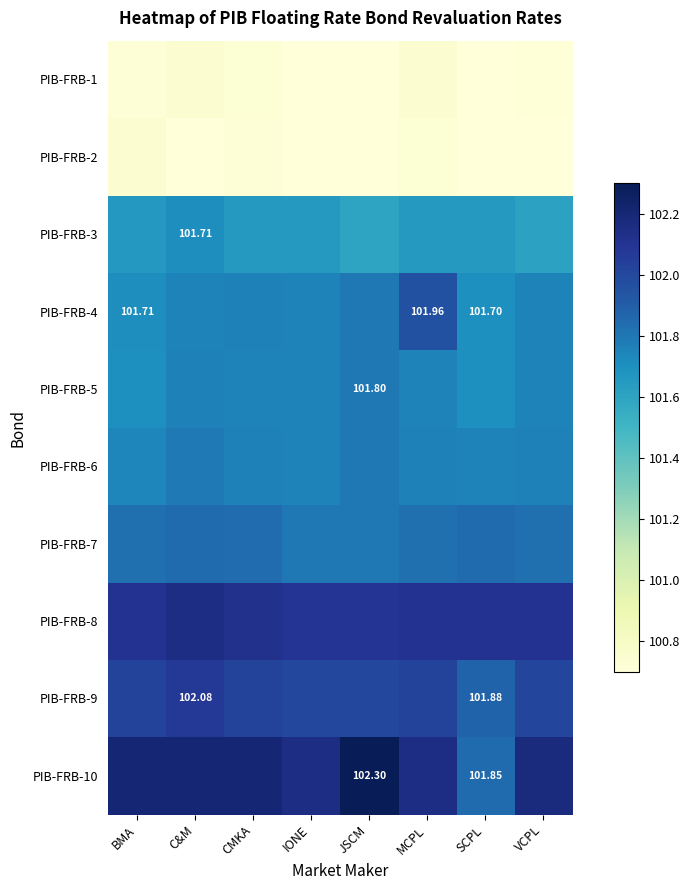

Is the value of PIB-FRB-8 at BMA greater than the value of PIB-FRB-1 at JSCM?

Yes